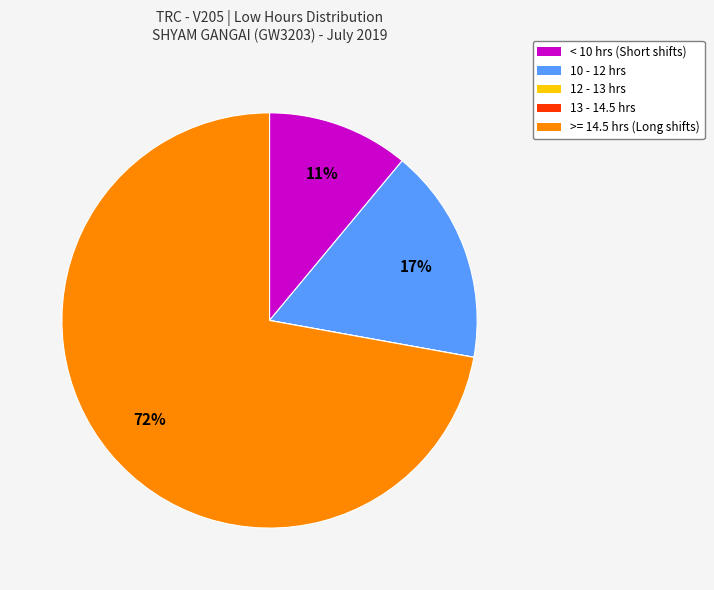

To the nearest percent, what is the difference between the largest and smallest slice percentages?

72%